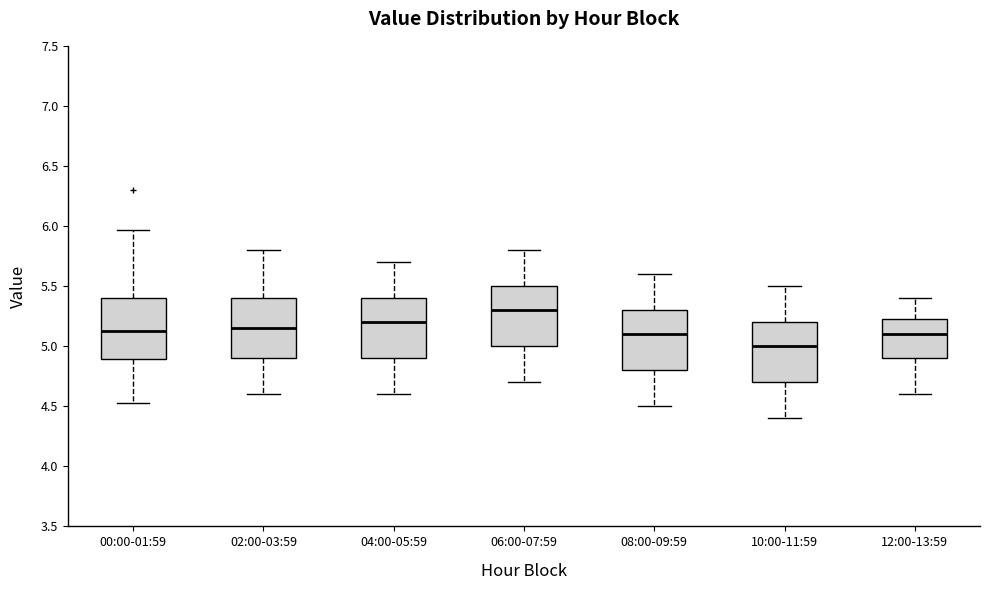

Reading left to right, read every box against the y-axis: the position of its median line, the range the box covers, and the ends of its whiskers. The values are not printed on the chart, so give them approximately, as read against the axis.

00:00-01:59: median 5.15, box 4.90 to 5.40, whiskers 4.55 to 5.95
02:00-03:59: median 5.15, box 4.90 to 5.40, whiskers 4.60 to 5.80
04:00-05:59: median 5.20, box 4.90 to 5.40, whiskers 4.60 to 5.70
06:00-07:59: median 5.30, box 5.00 to 5.50, whiskers 4.70 to 5.80
08:00-09:59: median 5.10, box 4.80 to 5.30, whiskers 4.50 to 5.60
10:00-11:59: median 5.00, box 4.70 to 5.20, whiskers 4.40 to 5.50
12:00-13:59: median 5.10, box 4.90 to 5.25, whiskers 4.60 to 5.40